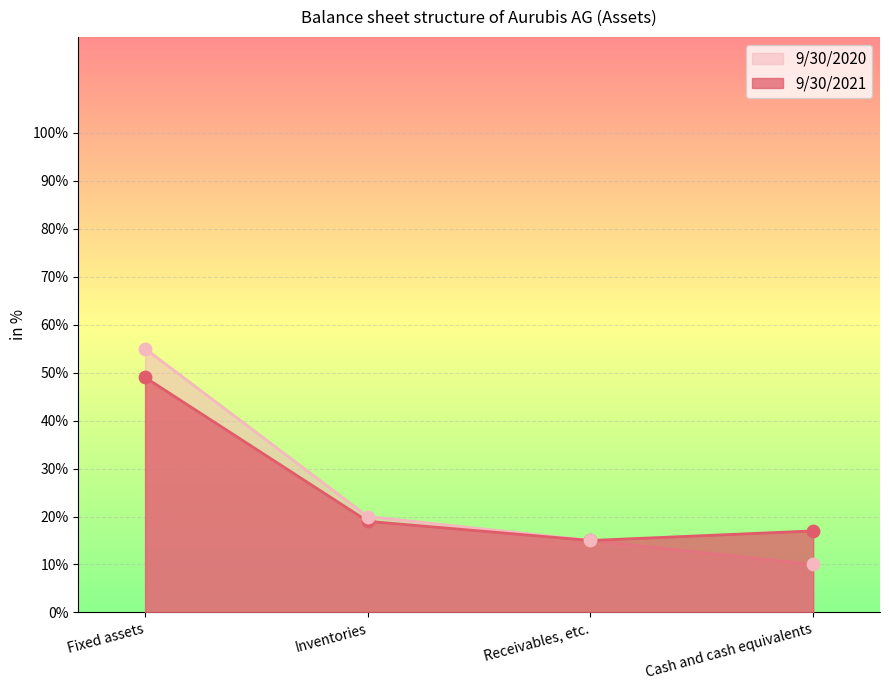

Which series has the largest total across all categories?

9/30/2021